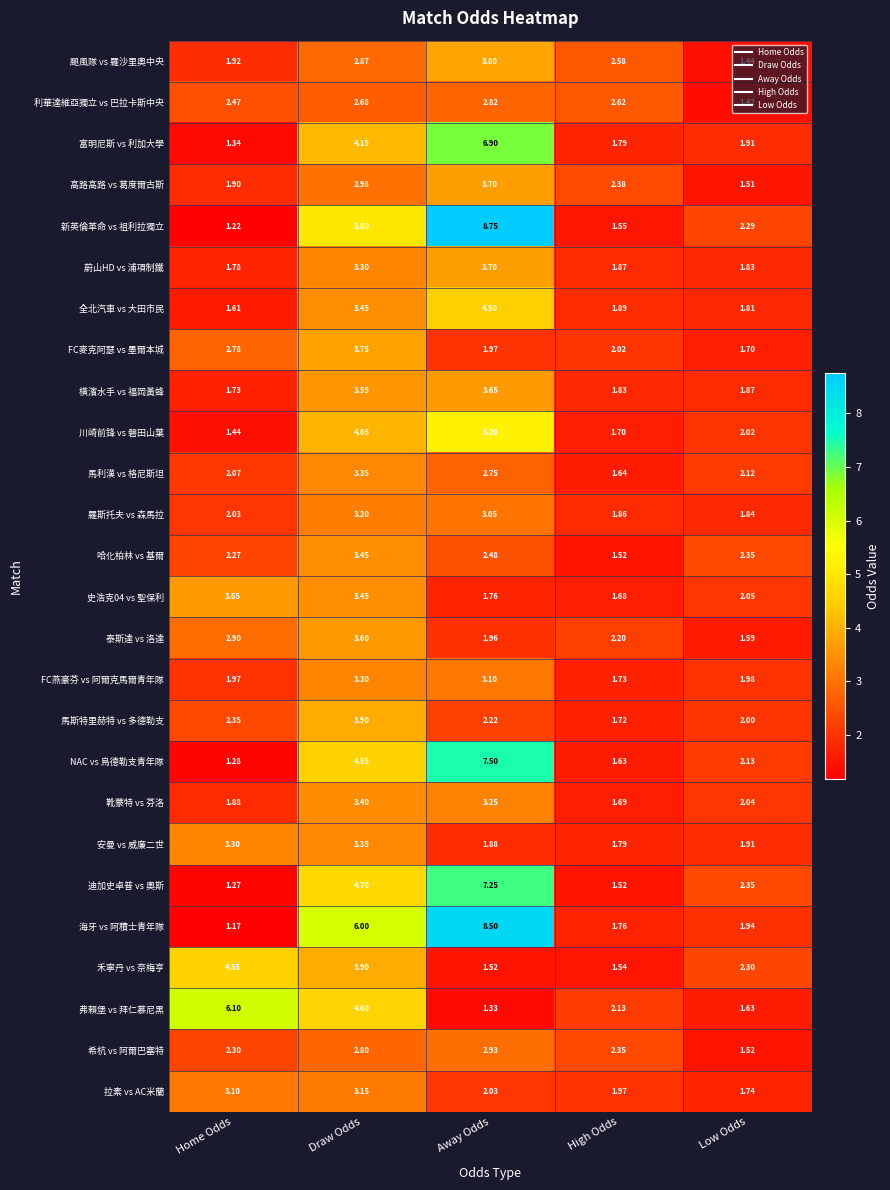

What is the total value across all series at Away Odds?

98.5